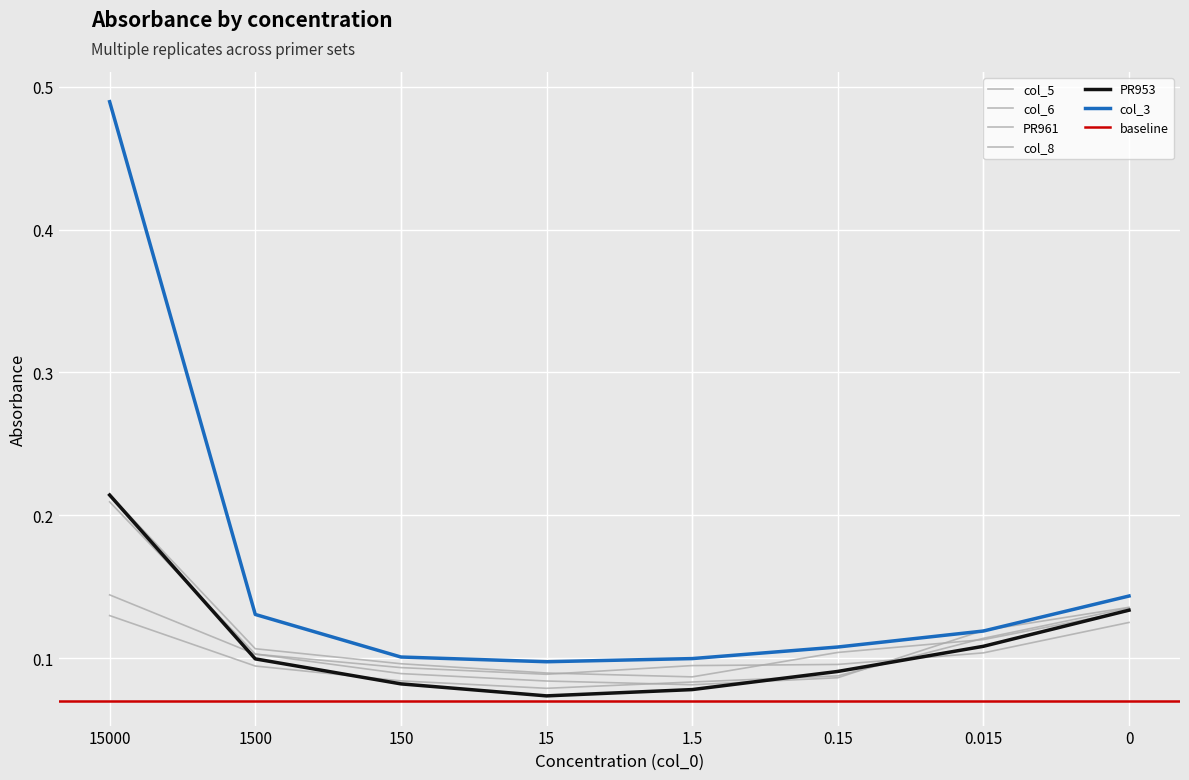

Which series changed the most between 0.015 and 0?

PR953